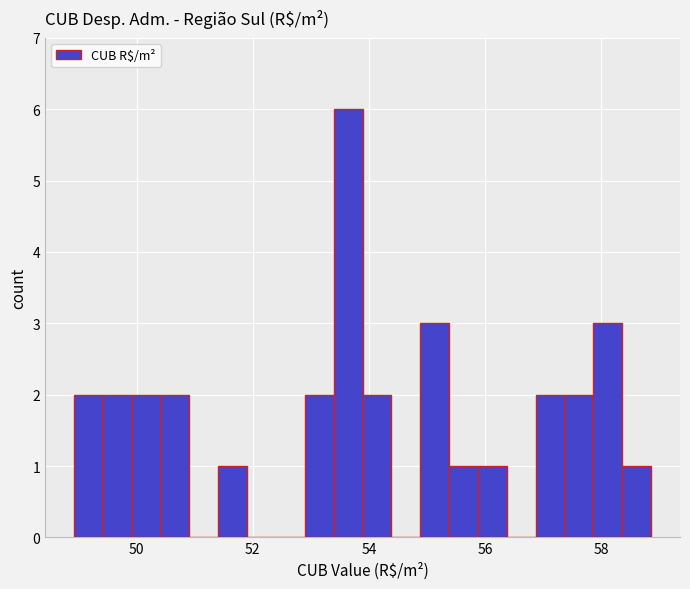

Read against the x-axis, roughly where is the centre of the tallest bar?

53.6